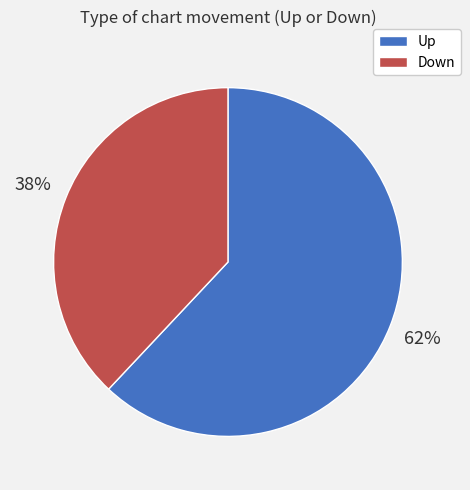

To the nearest percent, what is the difference between the largest and smallest slice percentages?

24%